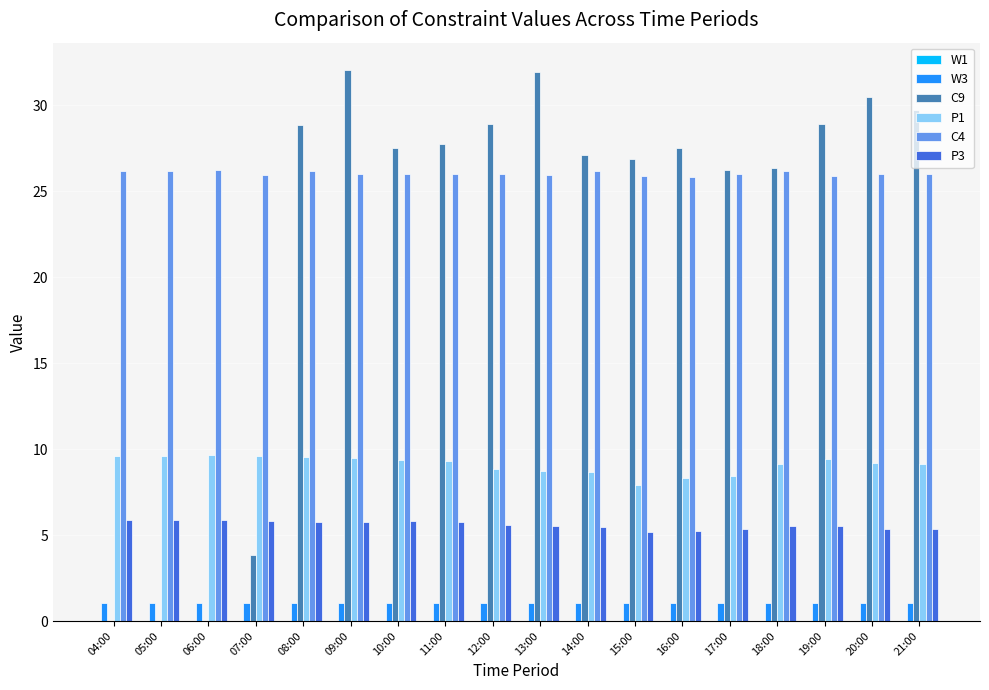

What is the maximum value shown in the chart?

32.0